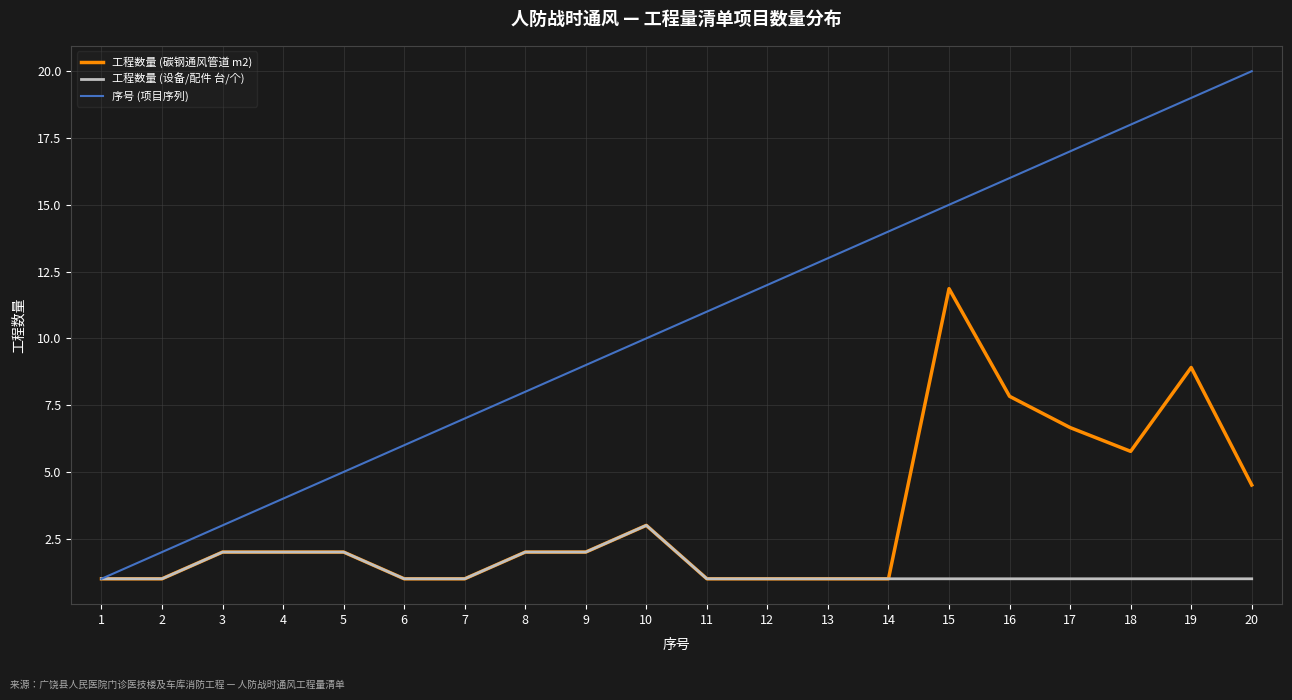

What are all the series names shown in the legend?

工程数量 (碳钢通风管道 m2), 工程数量 (设备/配件 台/个), 序号 (项目序列)